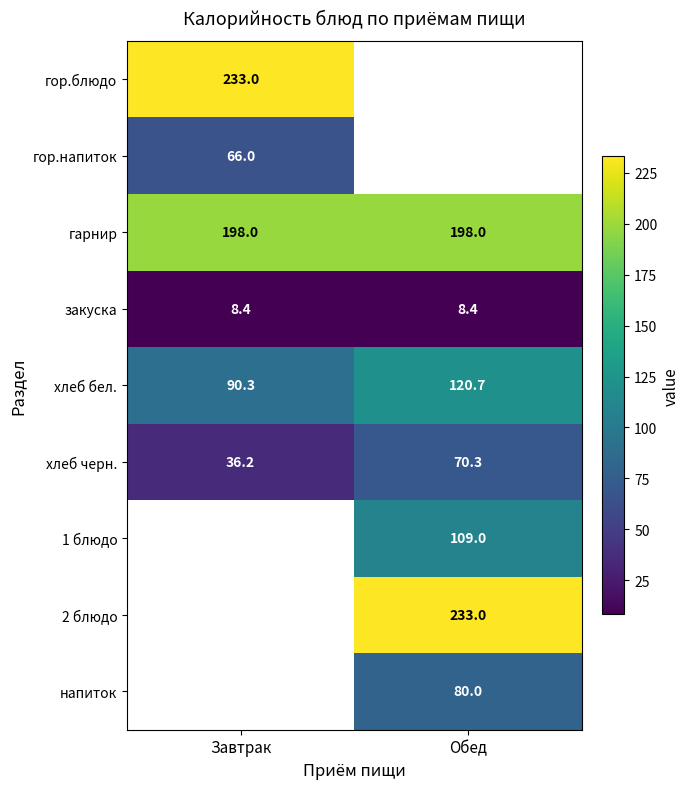

How many series are shown in this chart?

9